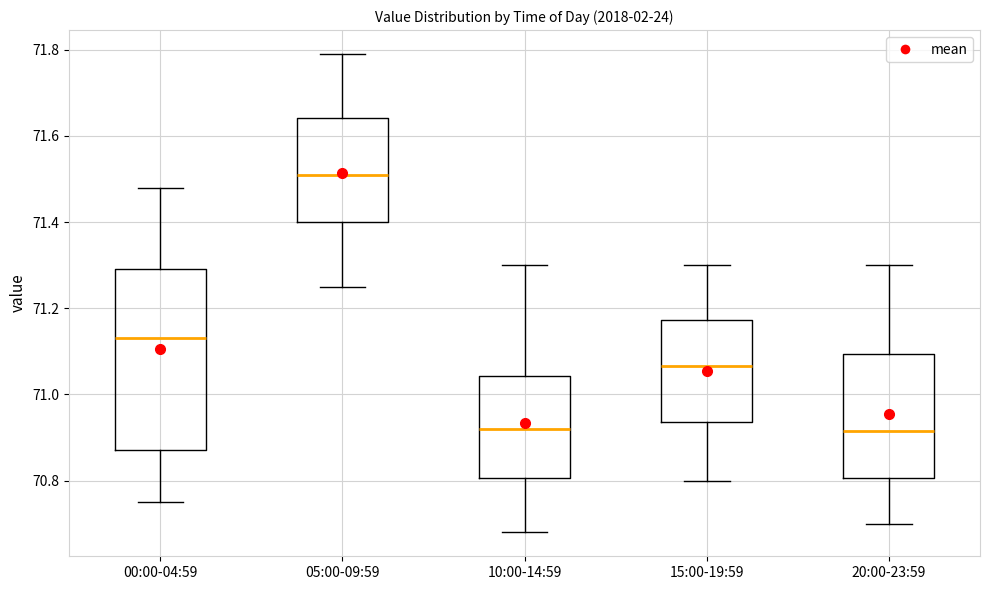

Where does the lower whisker of the box for 10:00-14:59 end on the y-axis? The values are not printed on the chart, so give them approximately, as read against the axis.

70.68